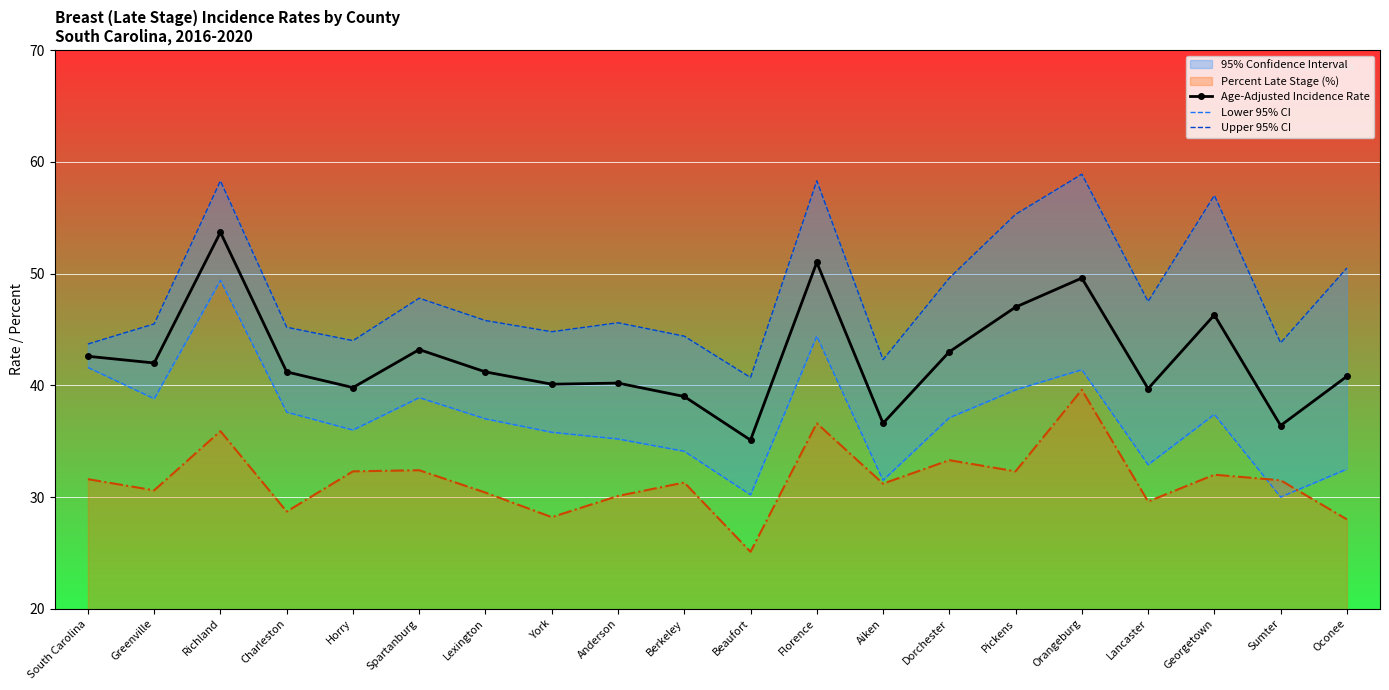

True or false: Lower 95% CI and Age-Adjusted Incidence Rate cross at least once.

False